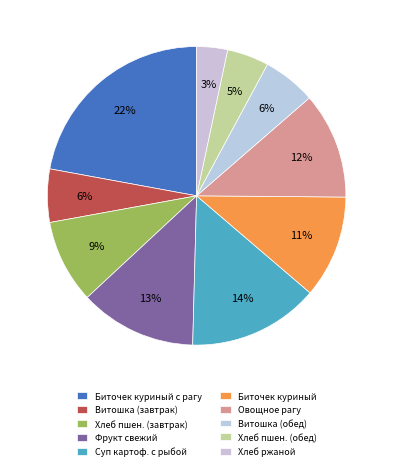

To the nearest percent, what is the difference between the largest and smallest slice percentages?

19%